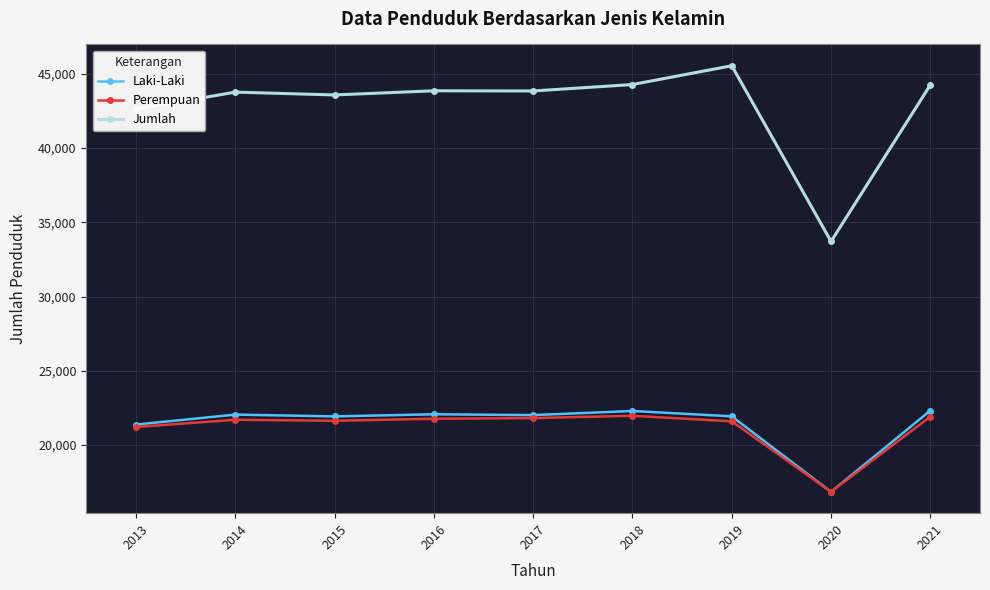

Which category has the highest value across all series?

2019